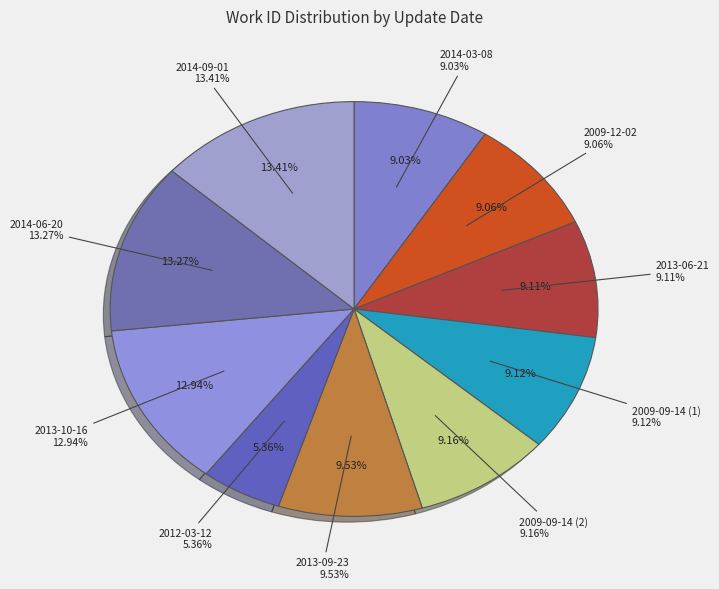

Which slice is the smallest?

2012-03-12